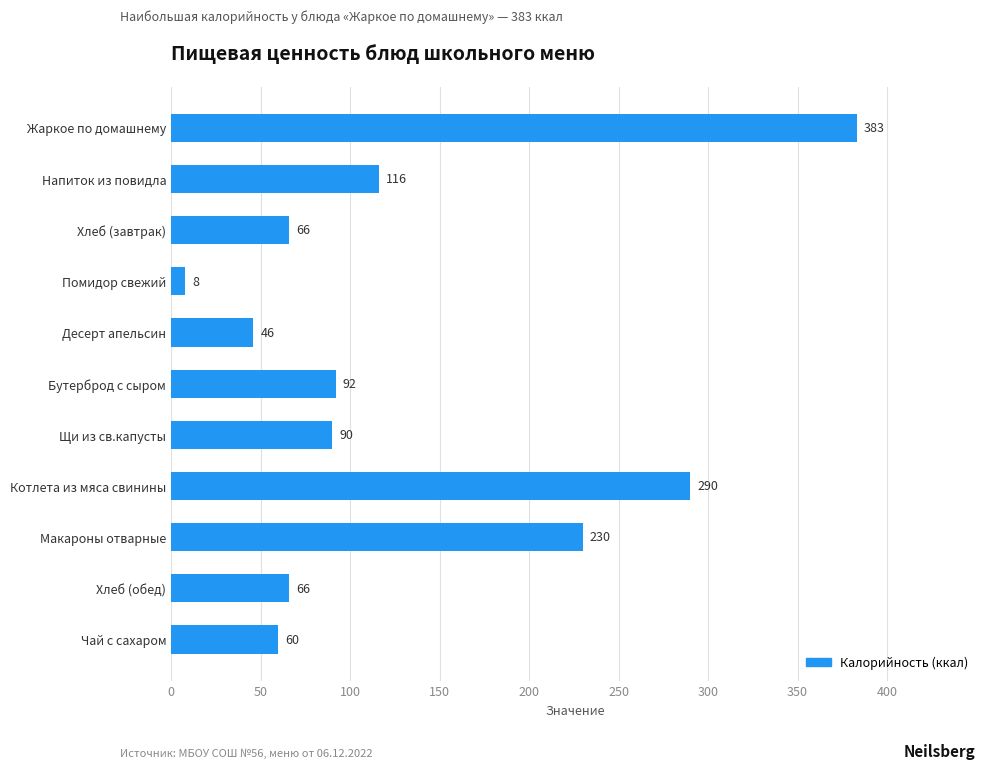

Reading top to bottom, list all the values displayed in this chart.

Жаркое по домашнему=383	Напиток из повидла=116	Хлеб (завтрак)=66	Помидор свежий=8	Десерт апельсин=46	Бутерброд с сыром=92	Щи из св.капусты=90	Котлета из мяса свинины=290	Макароны отварные=230	Хлеб (обед)=66	Чай с сахаром=60